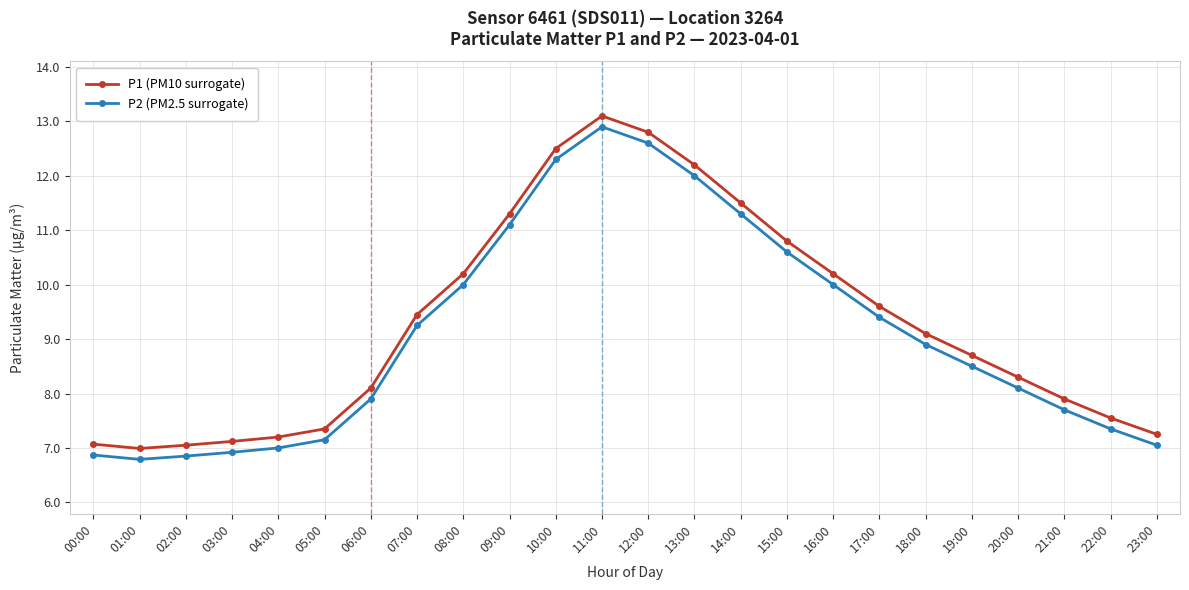

True or false: P1 (PM10 surrogate) and P2 (PM2.5 surrogate) cross at least once.

False